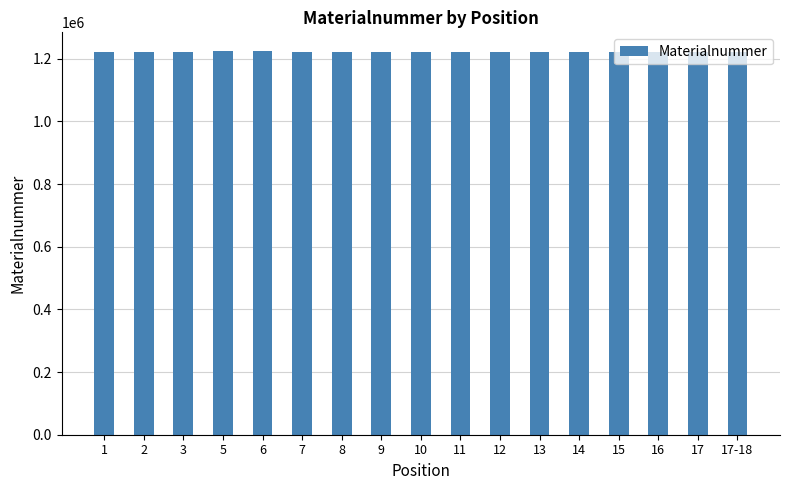

What is the label of the 13th bar from the right?

6